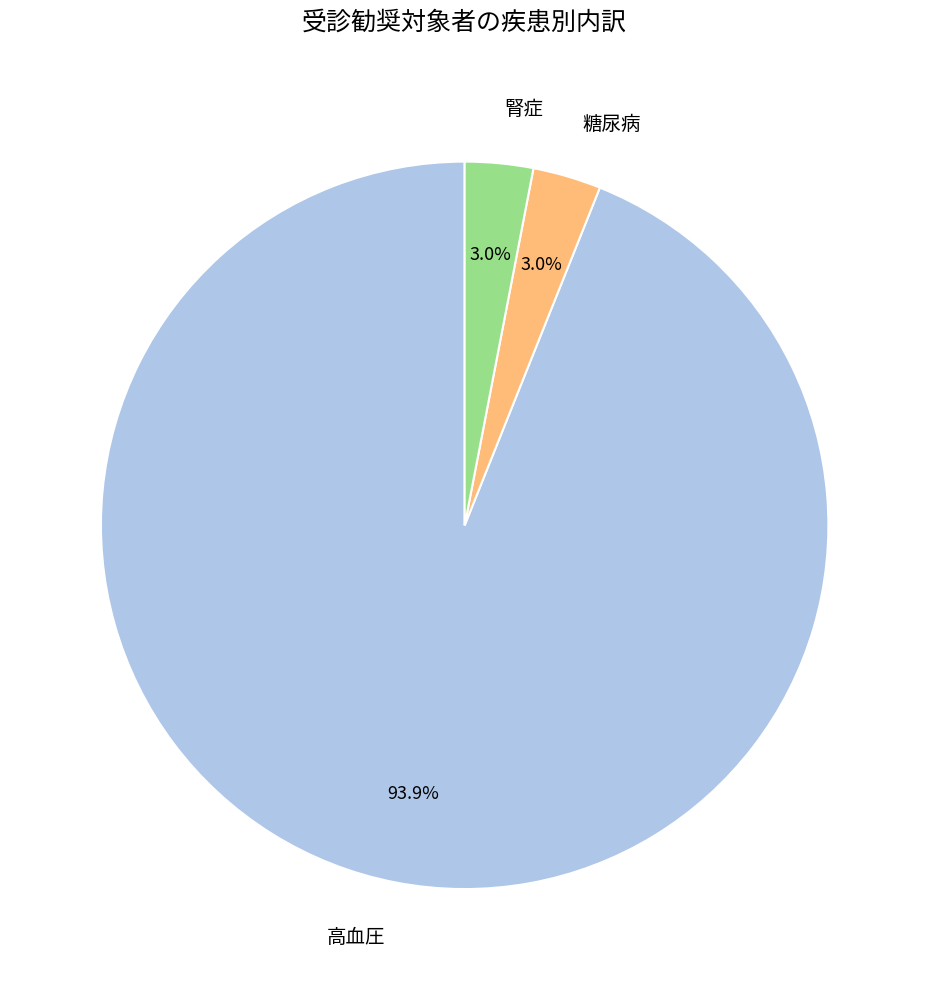

Does 高血圧 account for over 50% of the chart?

Yes